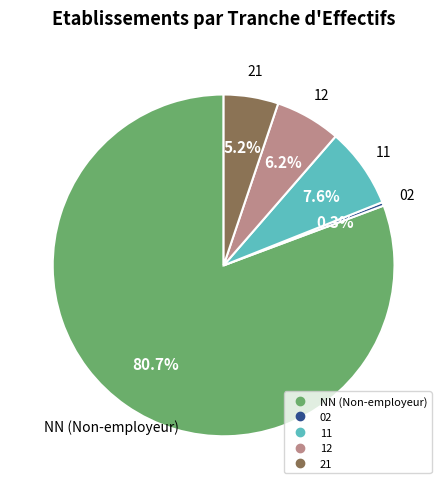

Is there any slice that represents more than half of the pie?

Yes